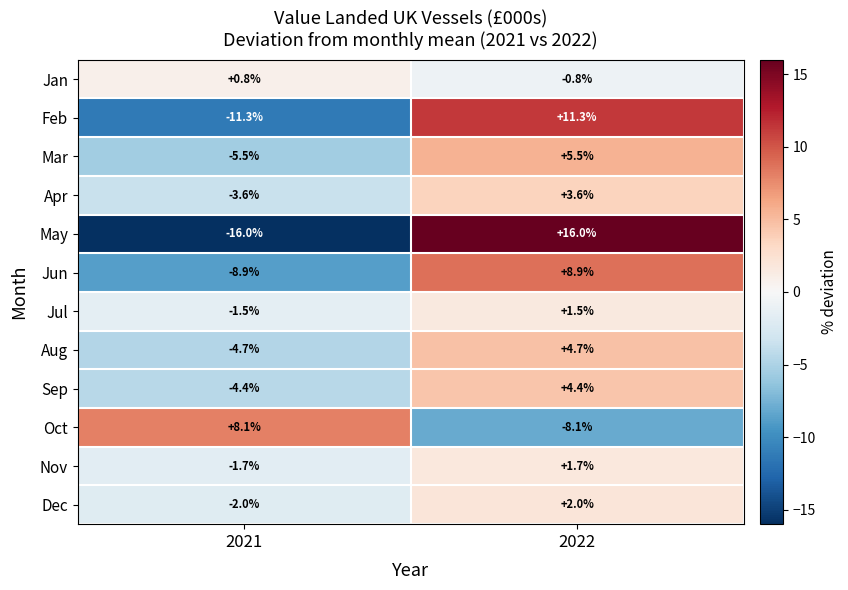

How many series are shown in this chart?

12